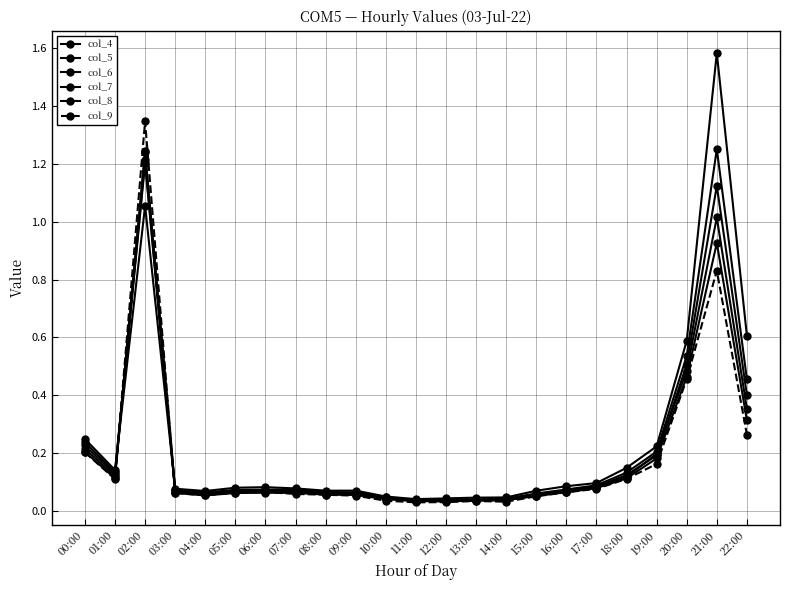

The value of col_7 at 02:00 is 0.8. True or false?

False